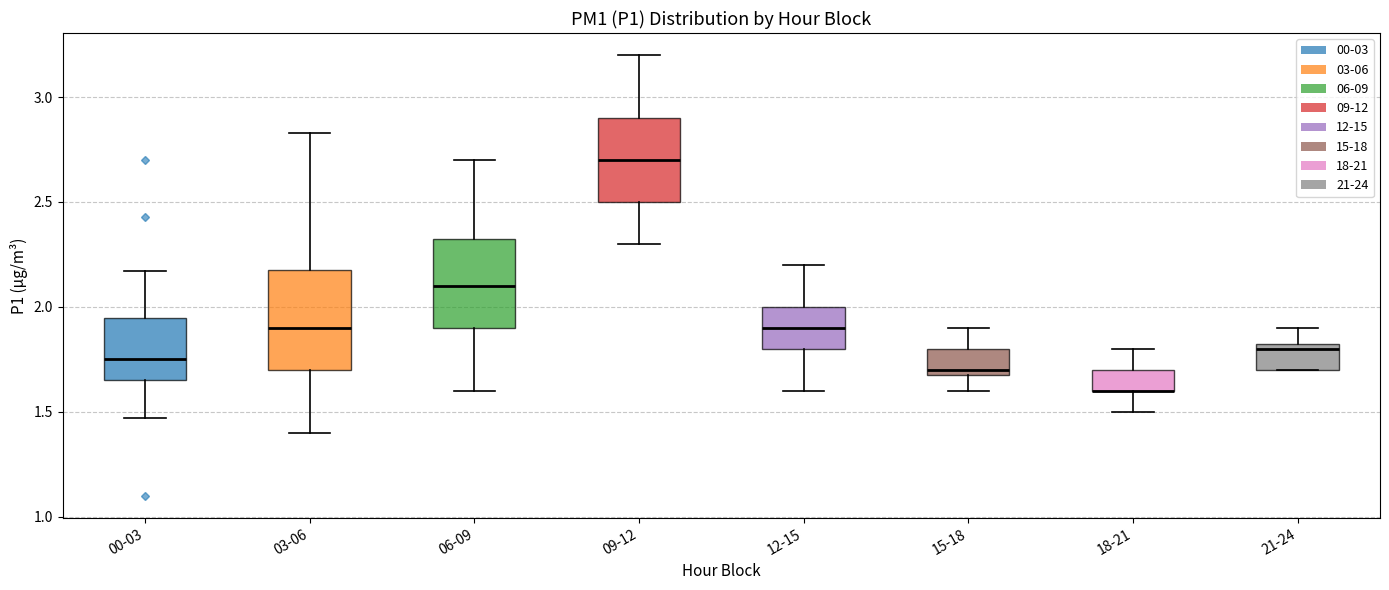

Which box is the tallest, from its lower edge to its upper edge?

03-06